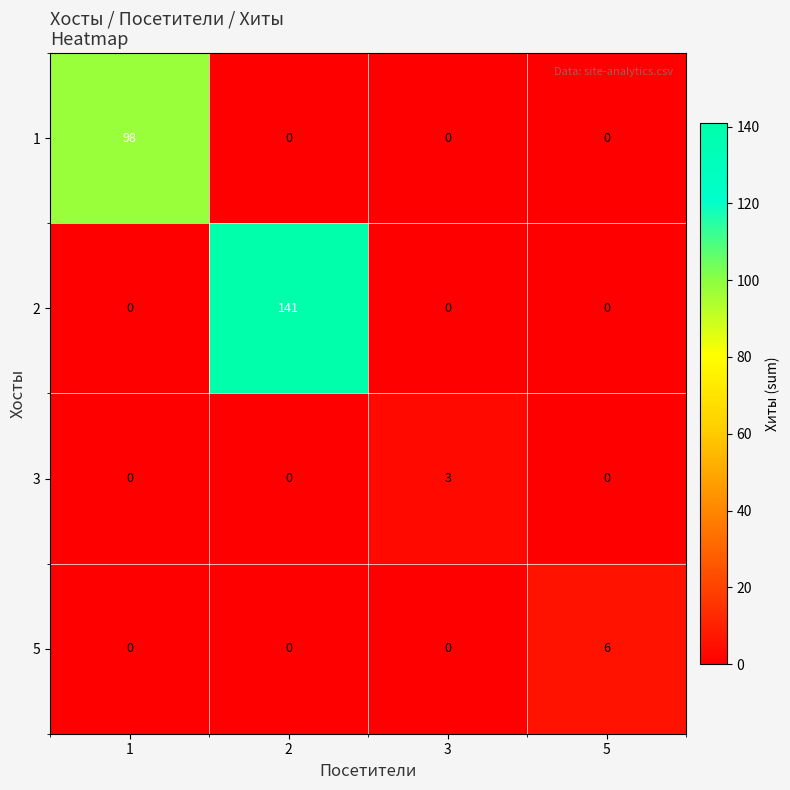

The 5 series shows 9 at 5. True or false?

False